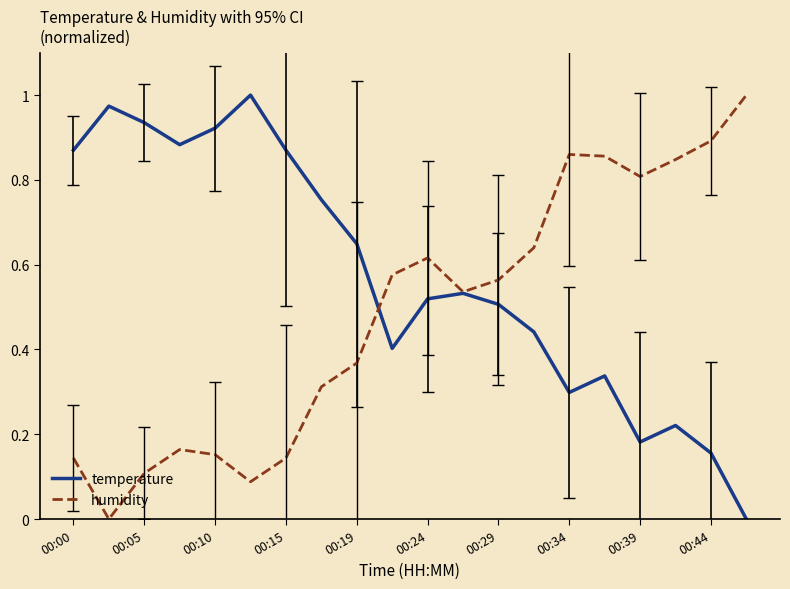

List the series in order of their overall mean, highest first.

temperature, humidity